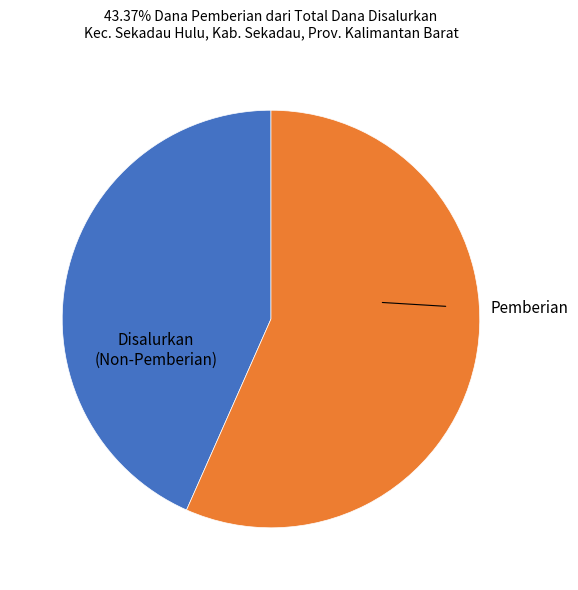

Is there any slice that represents more than half of the pie?

Yes